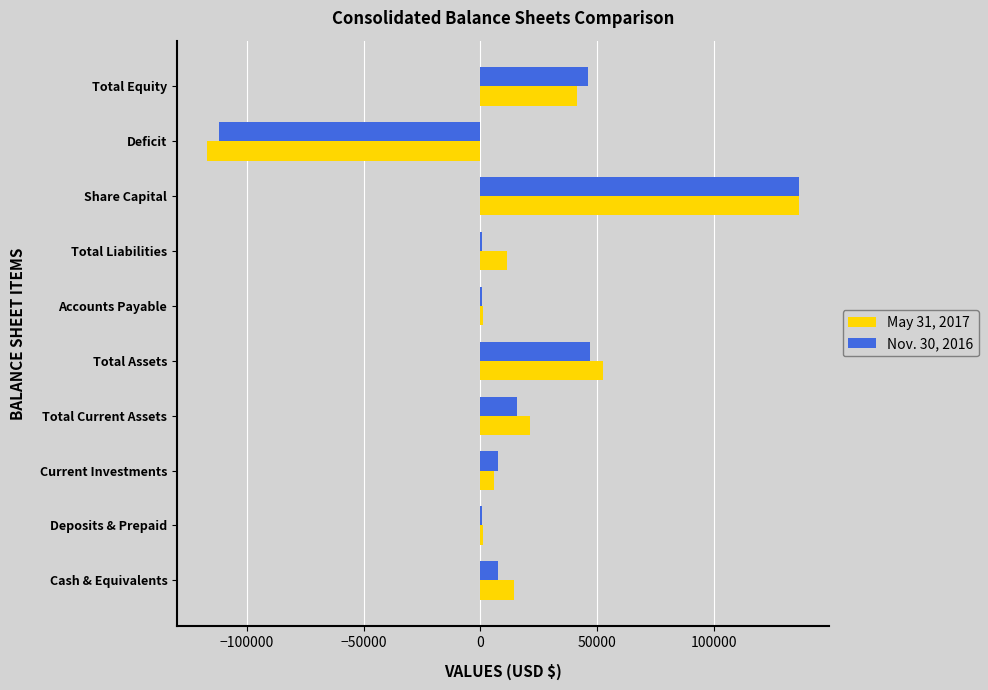

Which label corresponds to the largest value in the chart?

Share Capital